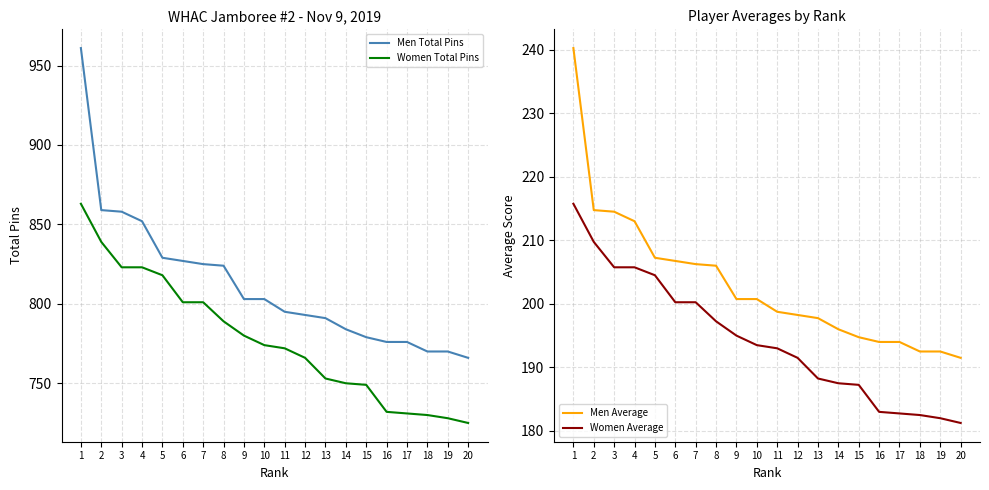

True or false: Men Average and Men Total Pins intersect in this chart.

False